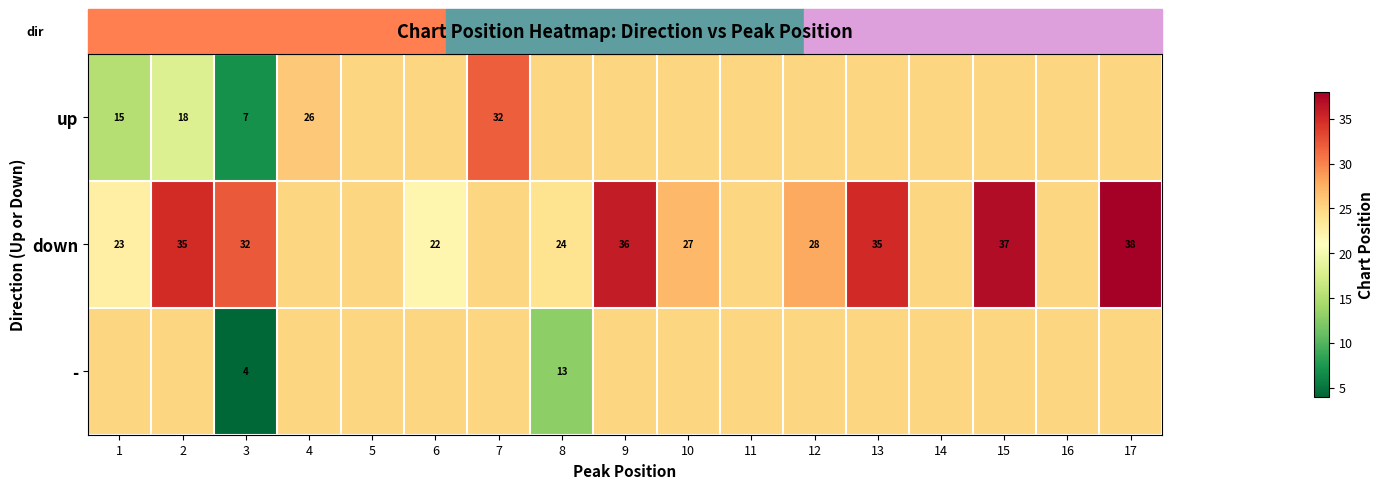

What is the difference between the second highest and second lowest values in the up series?

10.8